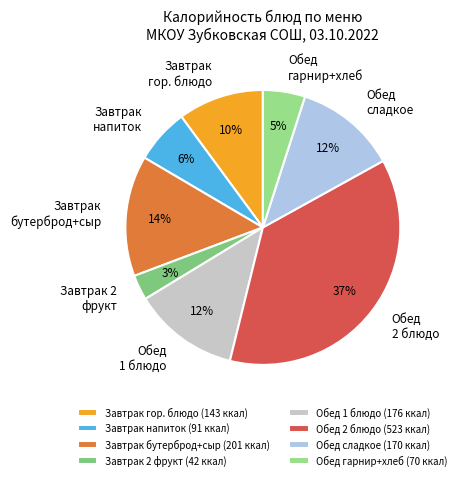

Is there any slice that represents more than half of the pie?

No